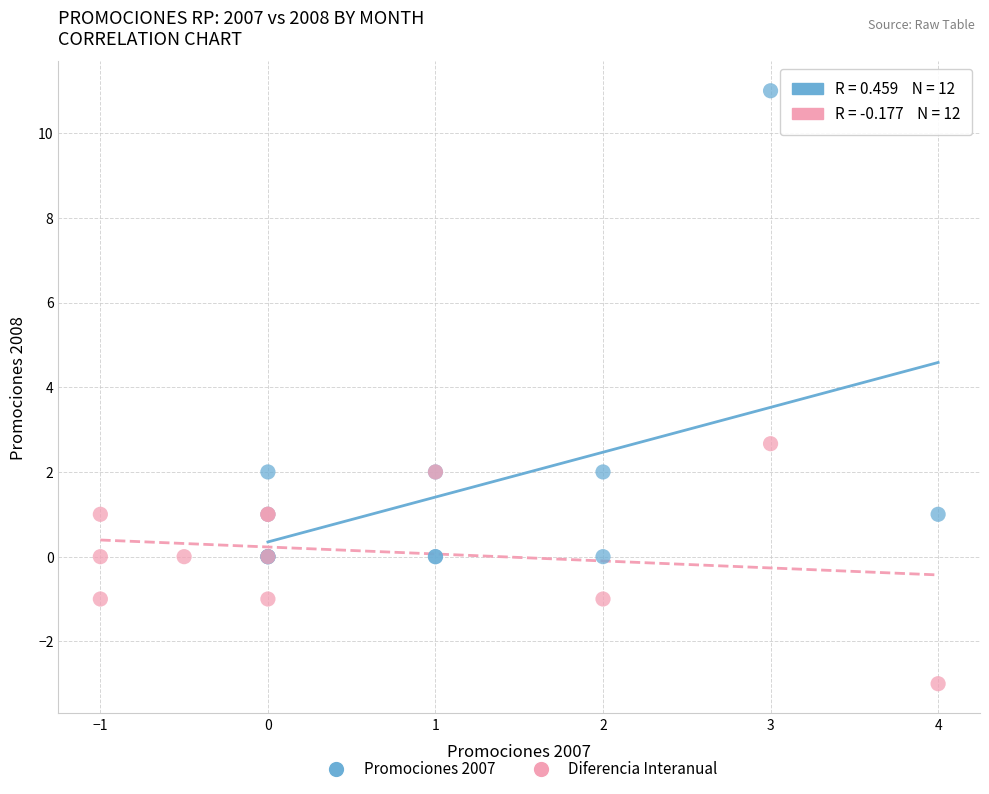

Which series contains the lowest Y value?

Diferencia Interanual